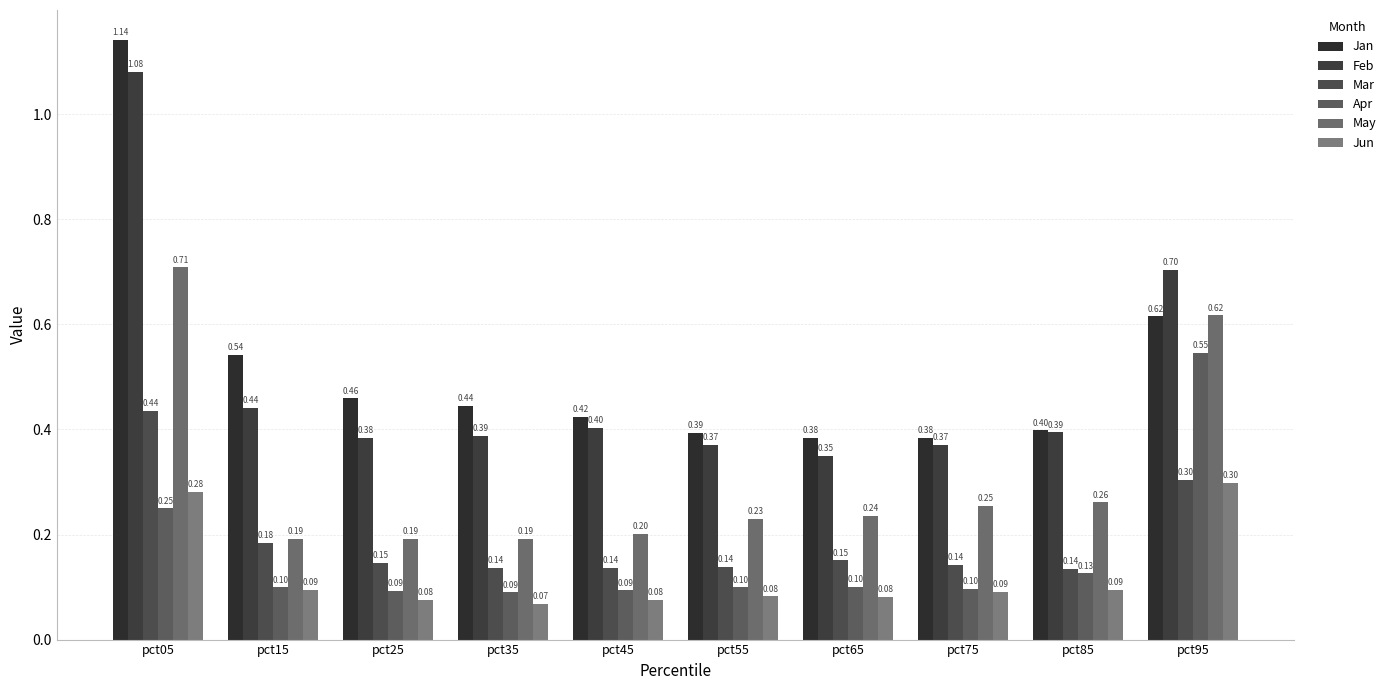

Between pct05 and pct65, which series saw the biggest shift?

Jan